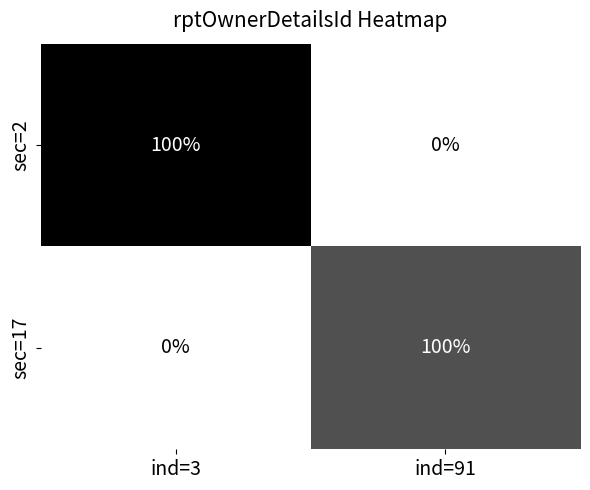

Rank the categories by sec=2 value from highest to lowest.

ind=3, ind=91